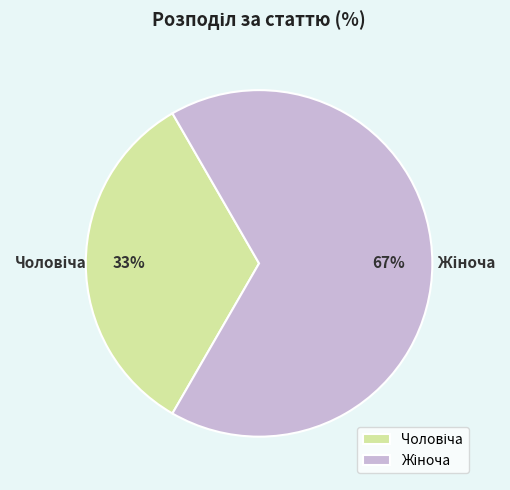

Is there a majority slice in this chart?

Yes